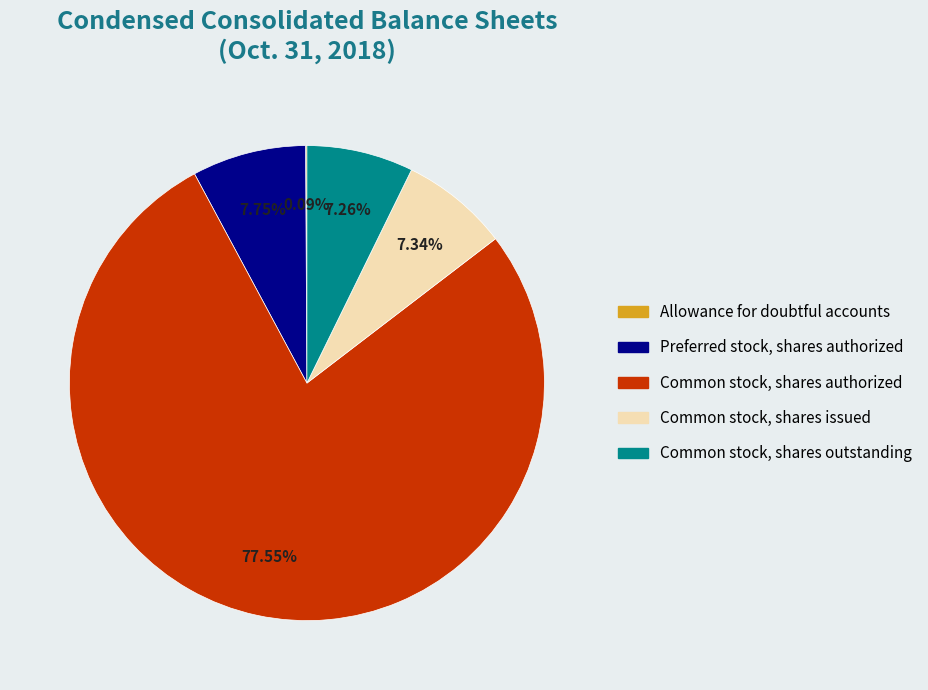

Approximately how many times larger is the value at Common stock, shares authorized compared to Preferred stock, shares authorized?

10.0